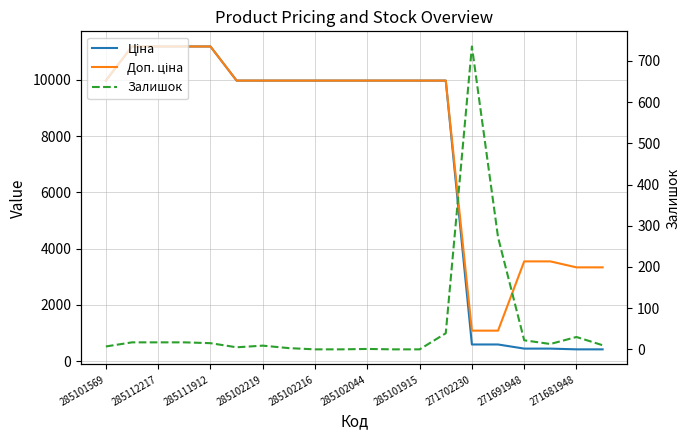

Which series has the largest range (max minus min)?

Ціна